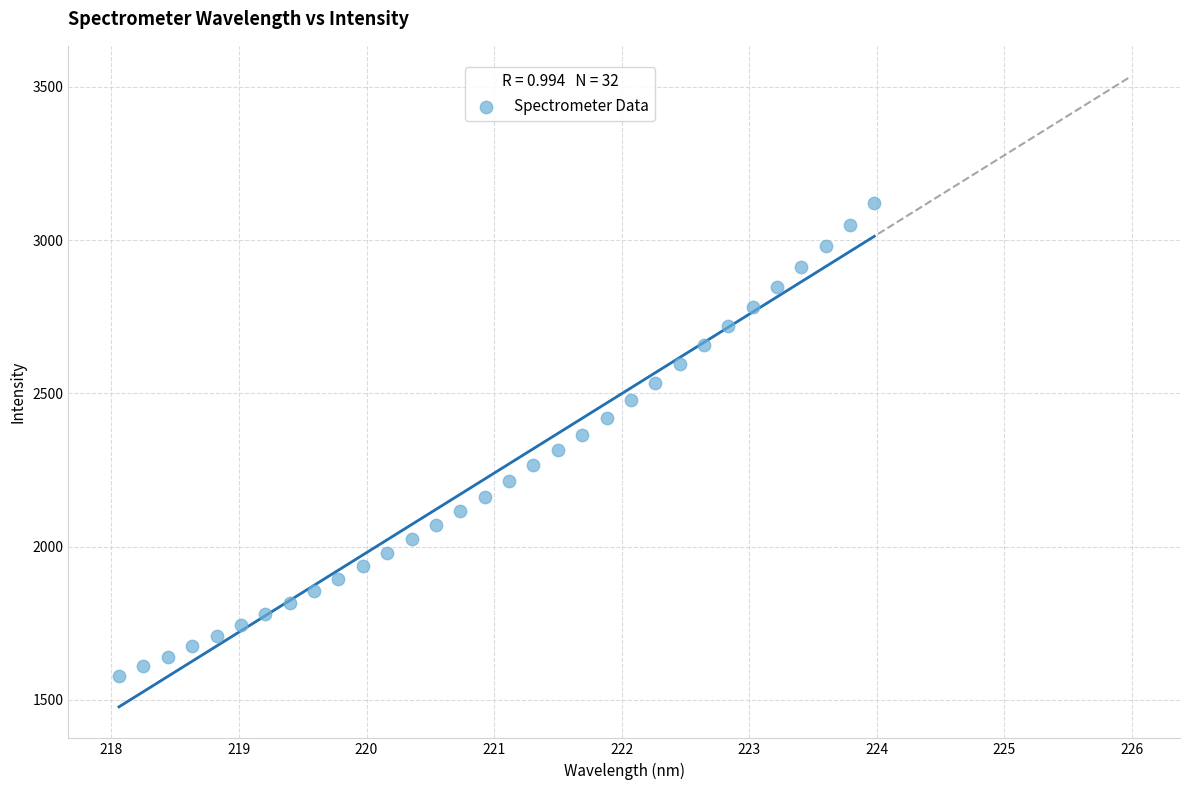

What is the range of X values (max minus min)?

5.9